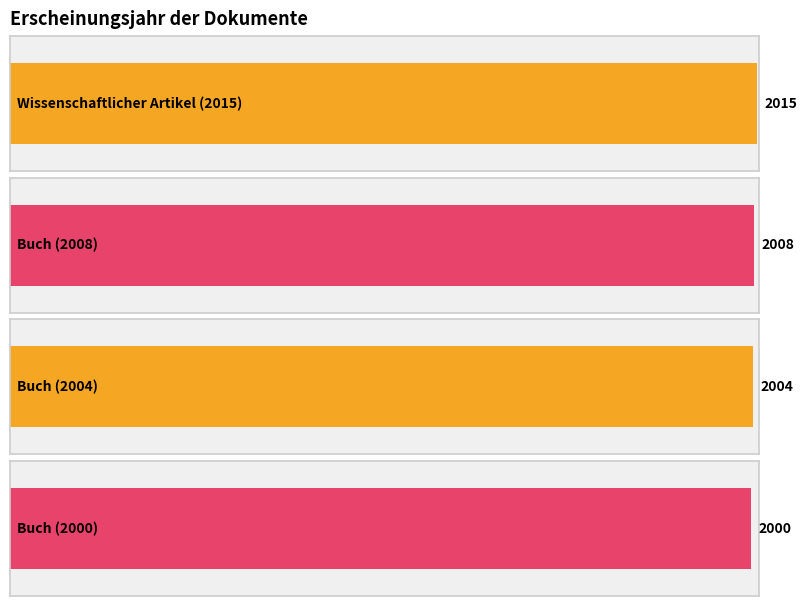

What is the sum of all values?

8027